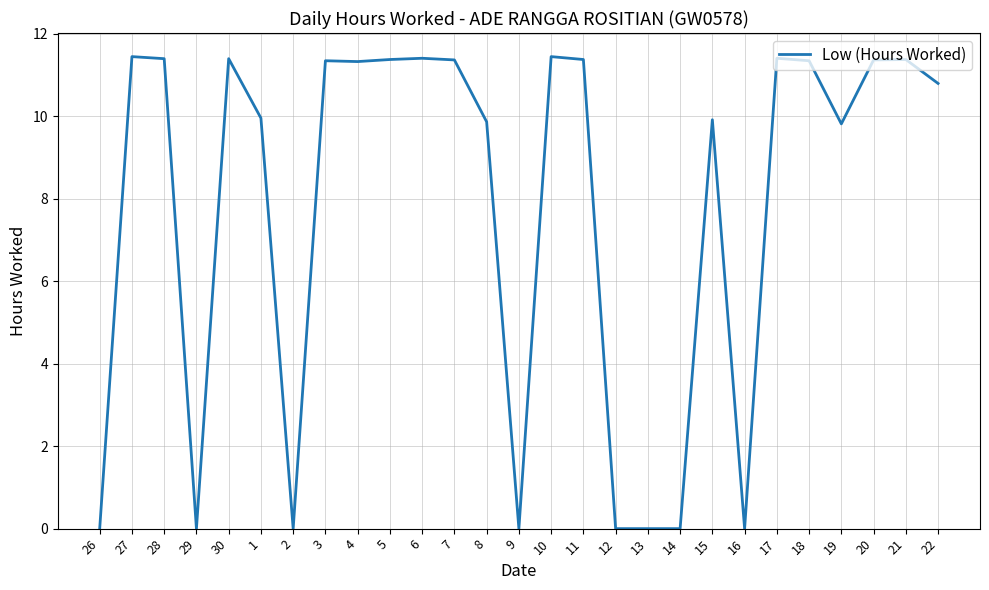

What is the greatest value displayed?

11.4